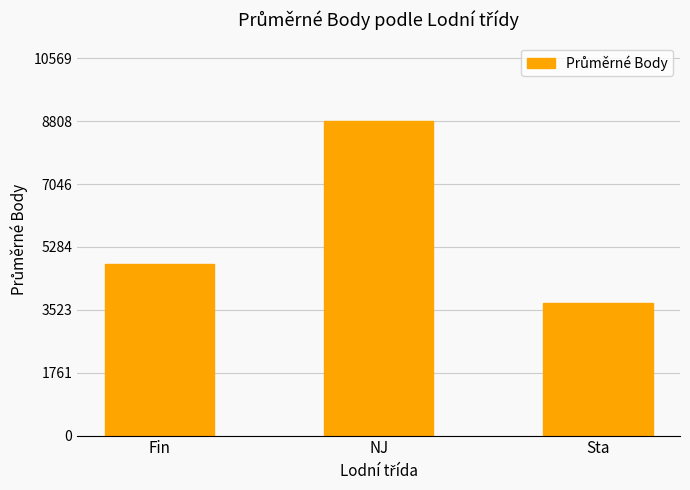

Between Fin and NJ, which is larger?

NJ